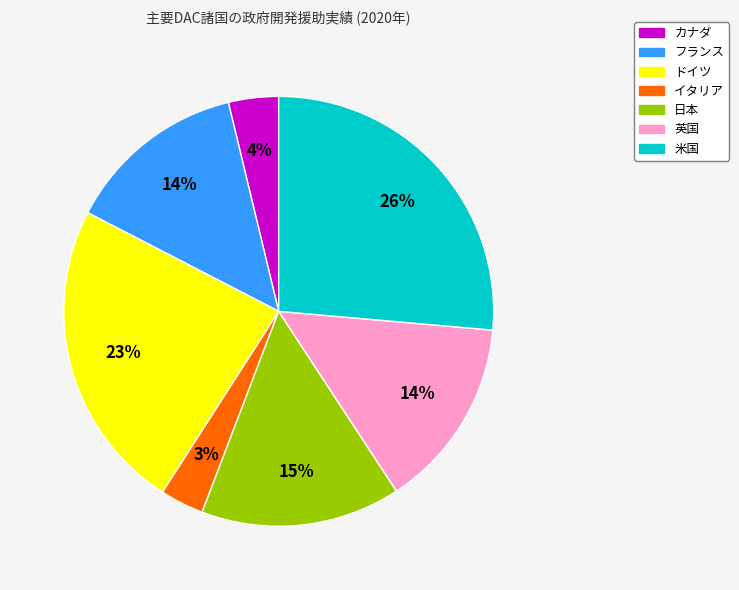

How many segments does this pie chart have?

7